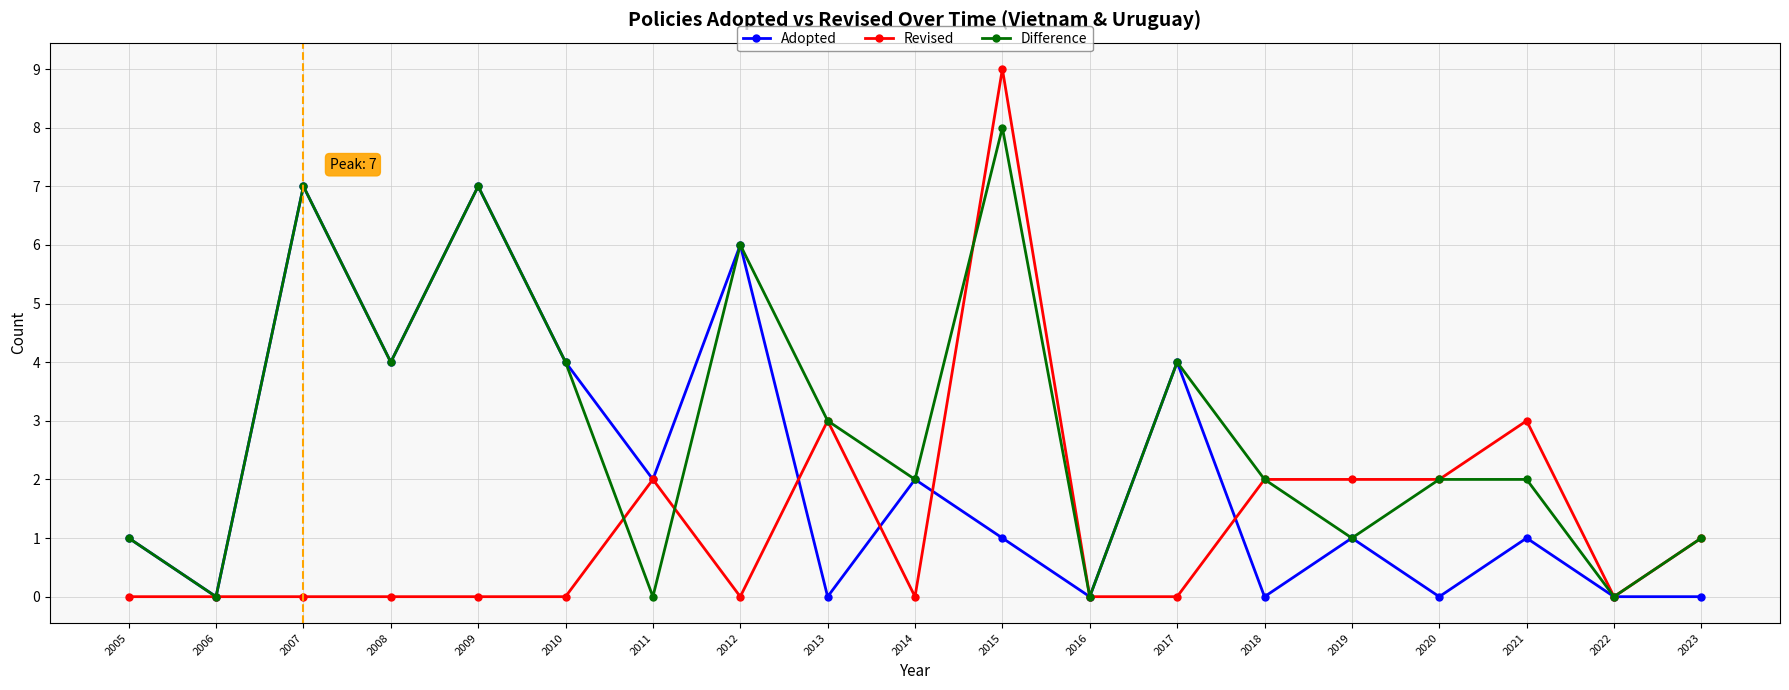

Does the chart display data point markers on the line(s)?

Yes